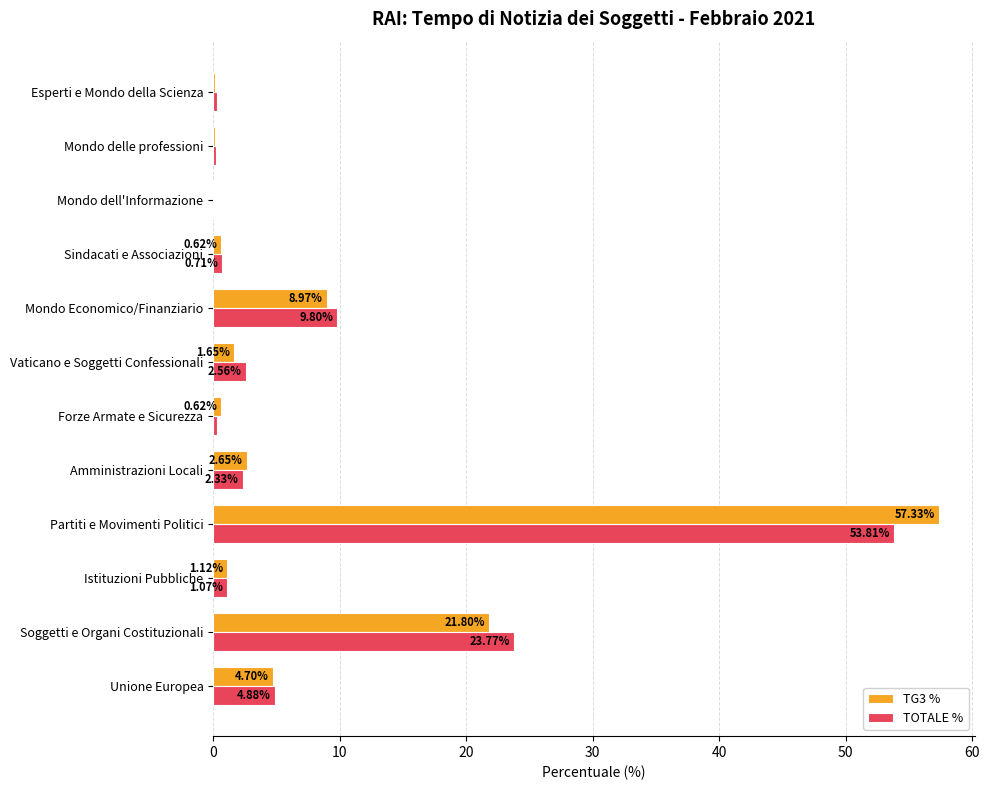

Is the value of TG3 % at Sindacati e Associazioni greater than the value of TOTALE % at Unione Europea?

No